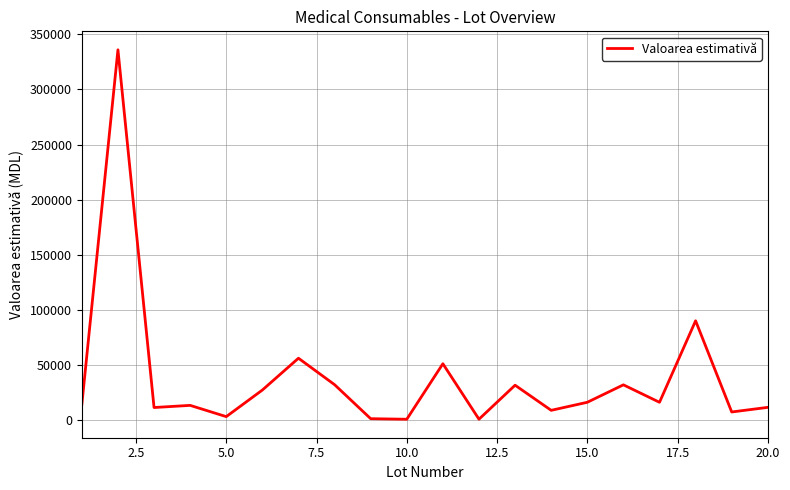

What is the difference between the maximum and minimum values?

335400